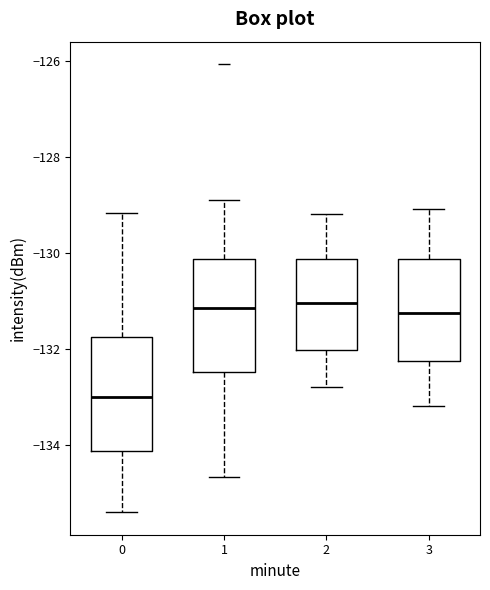

Reading left to right, read every box against the y-axis: the position of its median line, the range the box covers, and the ends of its whiskers. The values are not printed on the chart, so give them approximately, as read against the axis.

0: median -133.0, box -134.2 to -131.8, whiskers -135.4 to -129.2
1: median -131.2, box -132.4 to -130.2, whiskers -134.6 to -128.8
2: median -131.0, box -132.0 to -130.2, whiskers -132.8 to -129.2
3: median -131.2, box -132.2 to -130.2, whiskers -133.2 to -129.0